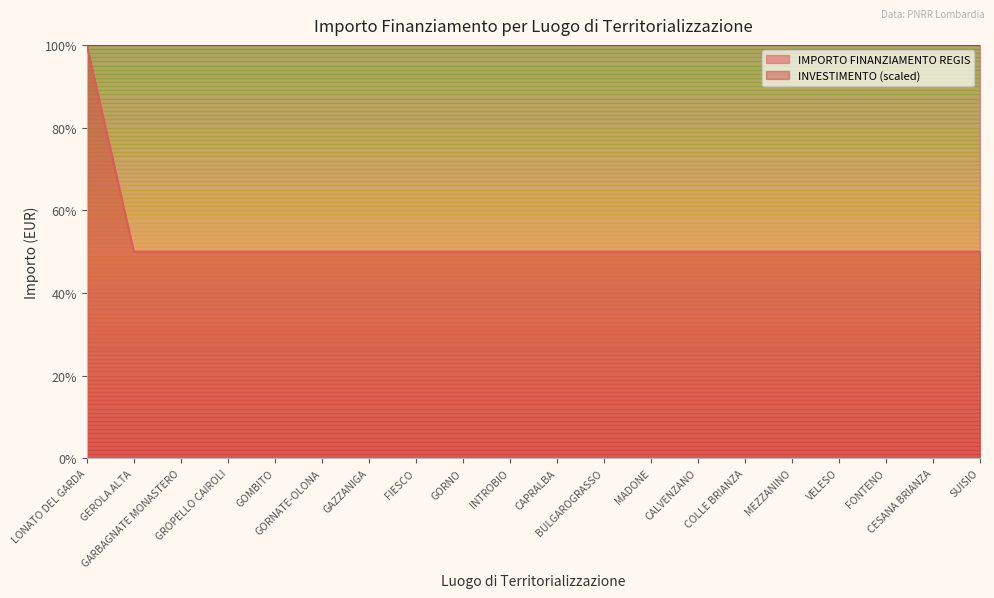

What value does the data have at VELESO, to the nearest 10?

50